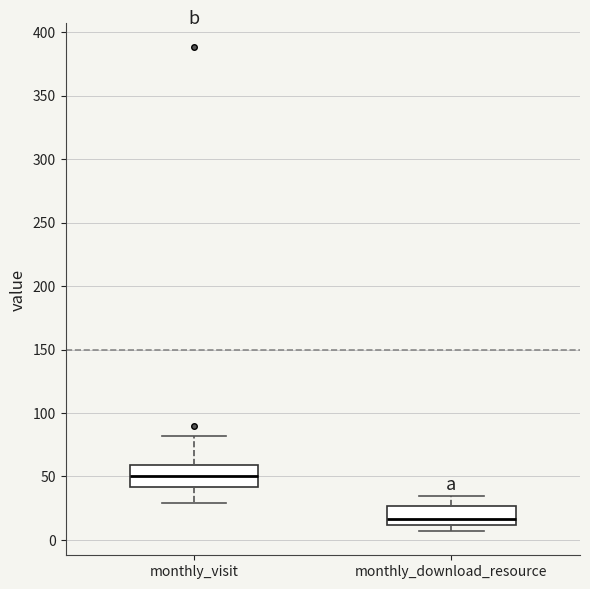

Reading left to right, transcribe this box plot: for each box, give where its median line is, the range the box spans, and where its two whiskers end, as read against the y-axis. The values are not printed on the chart, so give them approximately, as read against the axis.

monthly_visit: median 50, box 40 to 60, whiskers 30 to 80
monthly_download_resource: median 15, box 10 to 25, whiskers 5 to 35